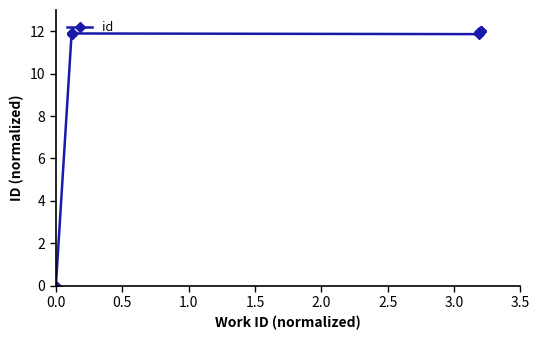

Is this an area chart (filled region under the line)?

No